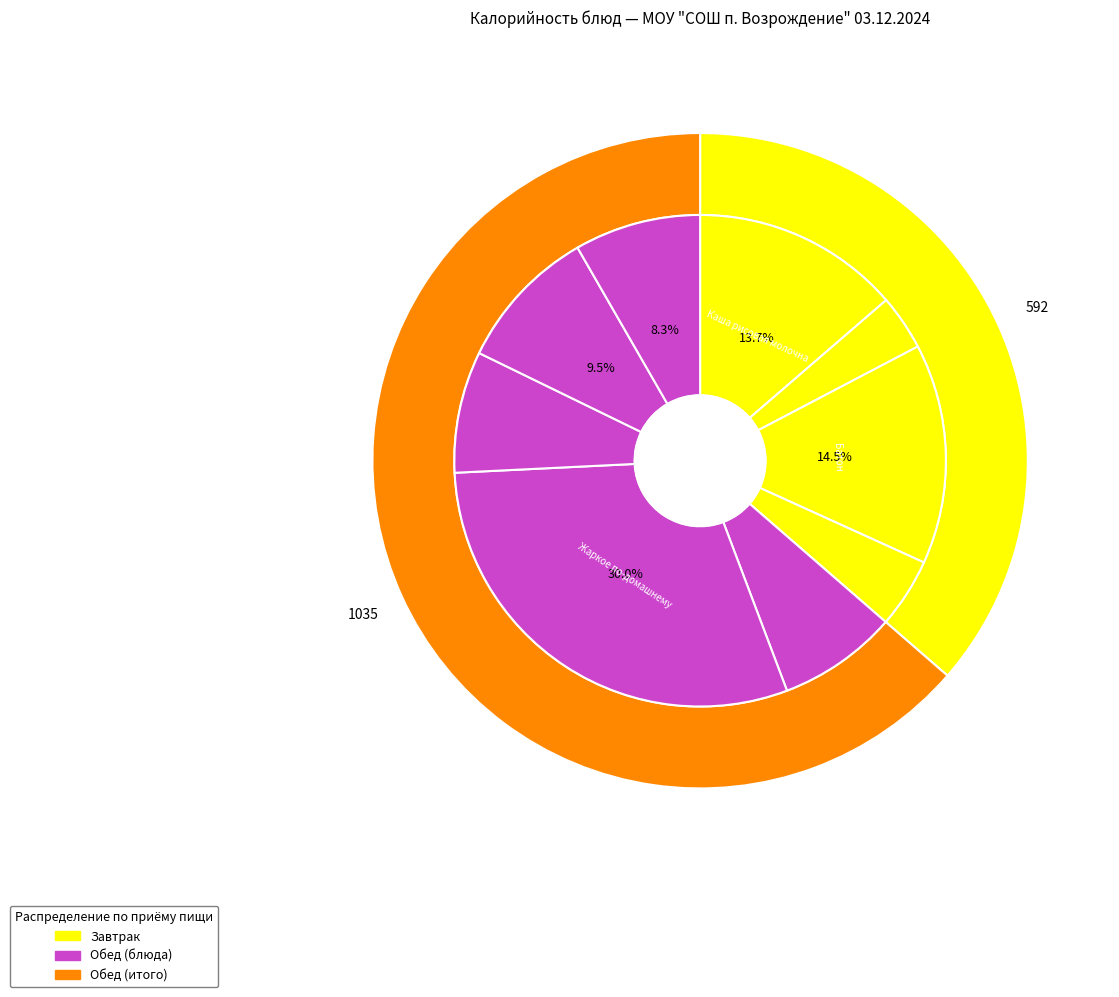

Does Хлеб ржаной represent more than half of the total?

No